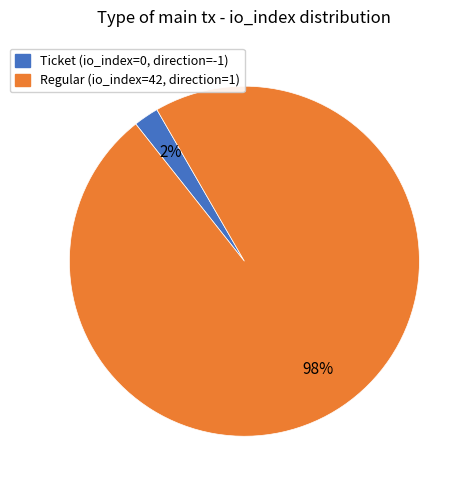

To the nearest percent, what is the average slice percentage?

50%